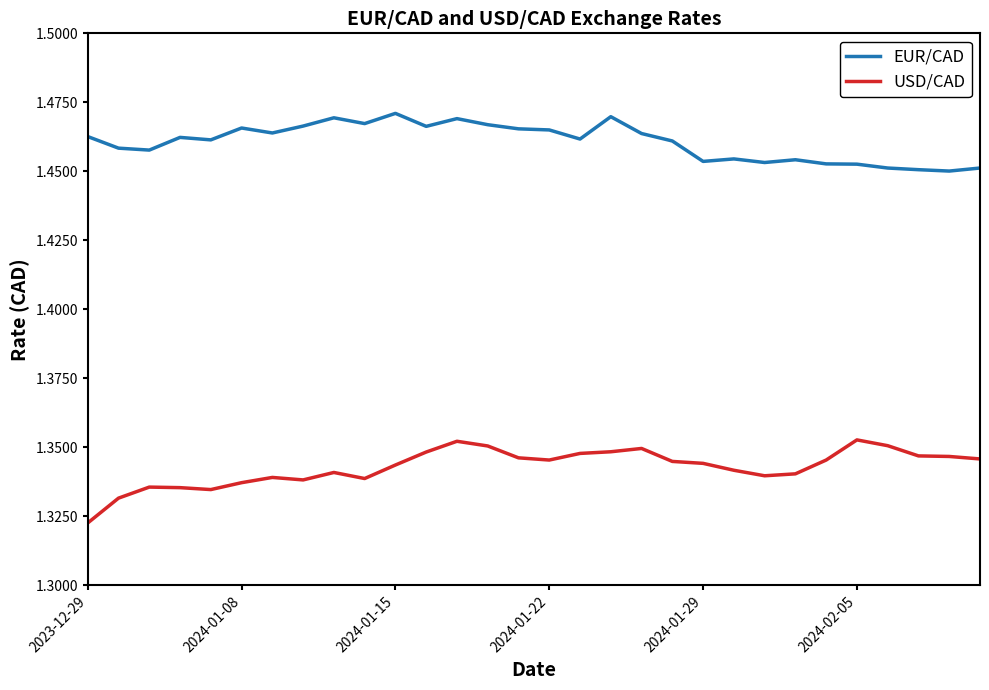

Which series has the largest total across all categories?

EUR/CAD